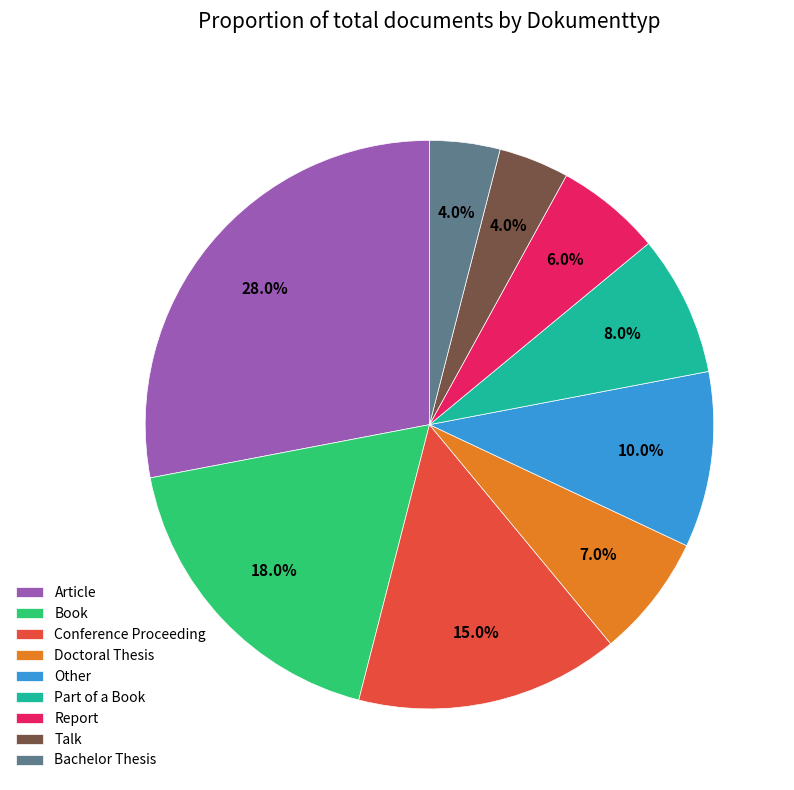

What is the largest slice in the pie chart?

Article